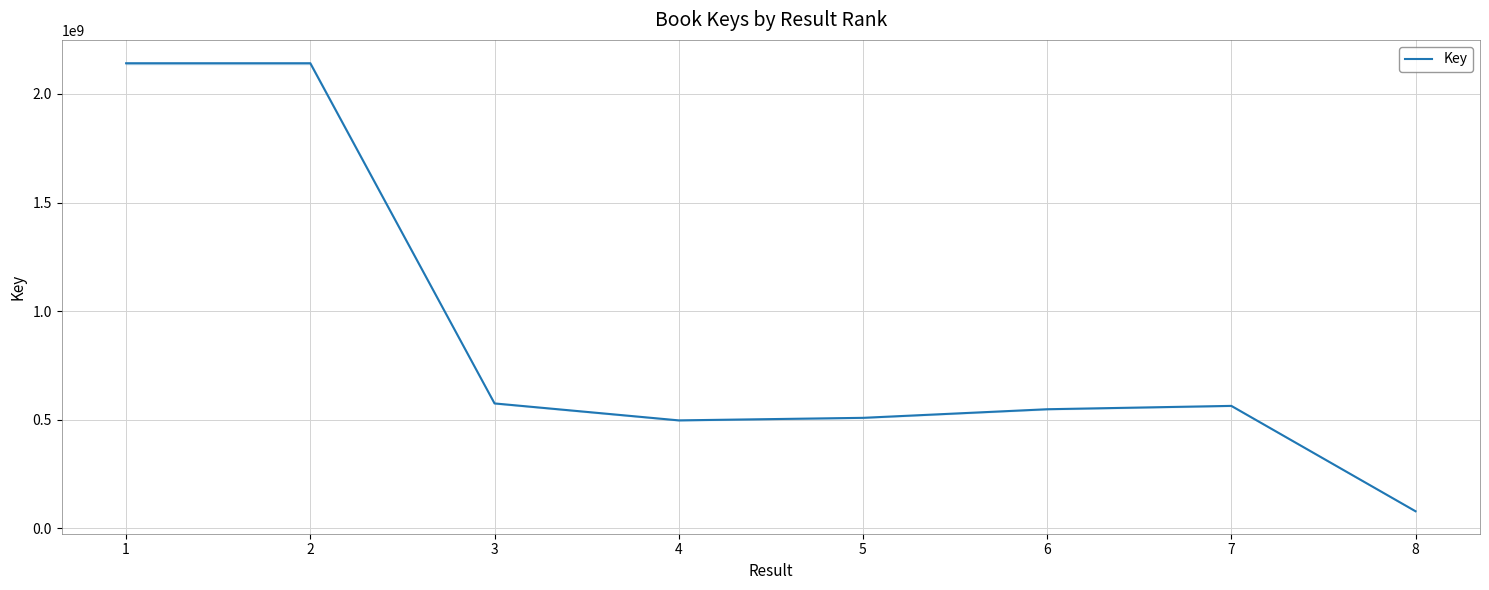

How many interior local valleys (lower than both neighbors) does the data have?

1